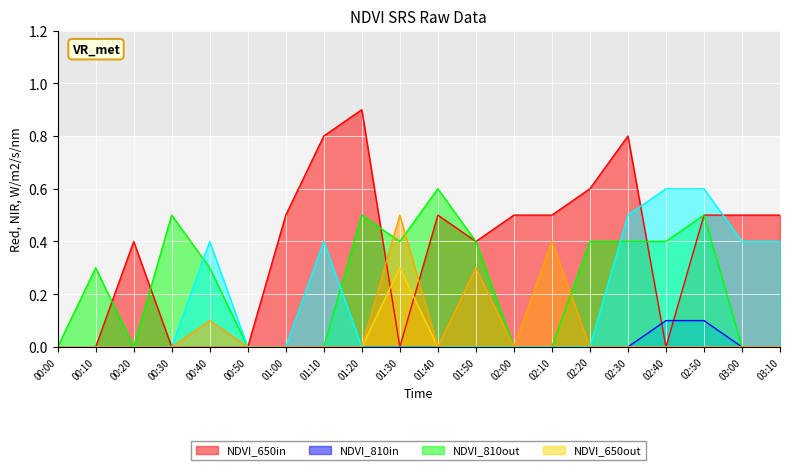

What is the total value across all series at 02:40?

1.1